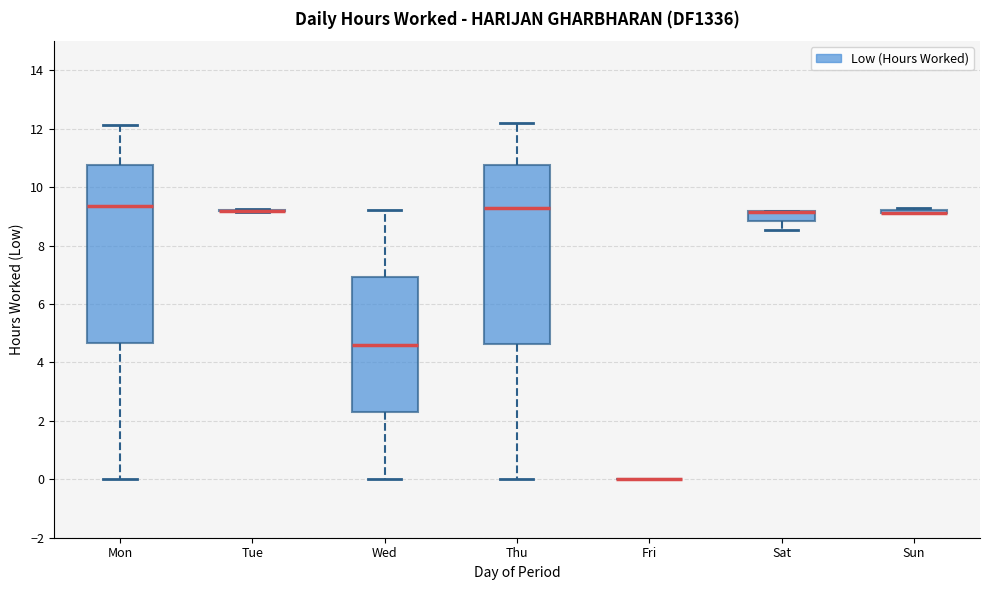

Where does the upper whisker of the box for Mon end on the y-axis? The values are not printed on the chart, so give them approximately, as read against the axis.

12.2